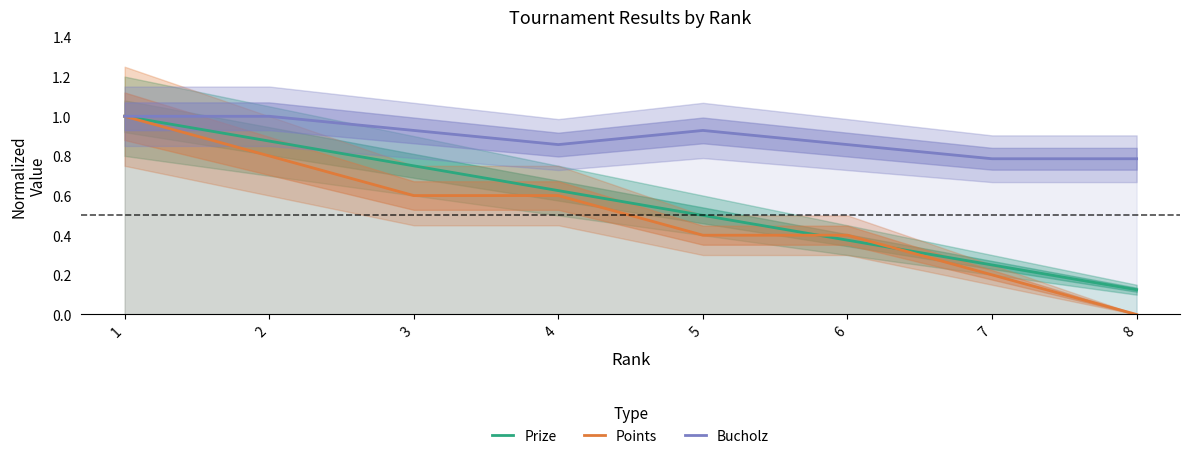

What is the maximum value for Prize?

1.0